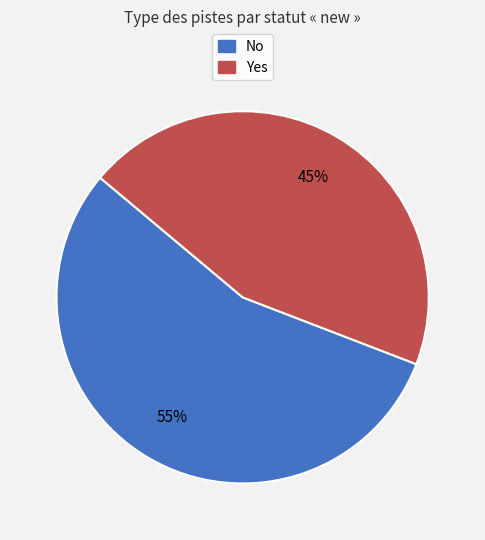

Is there a majority slice in this chart?

Yes